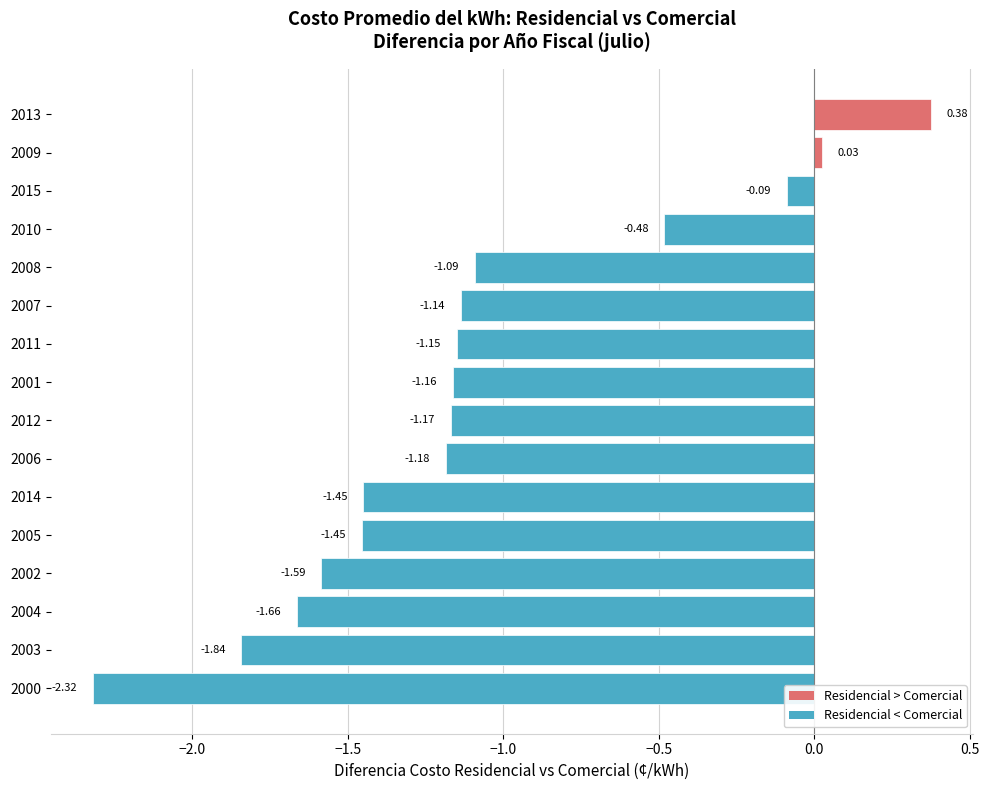

What is the sum of the values at 2000 and 2006?

-3.5